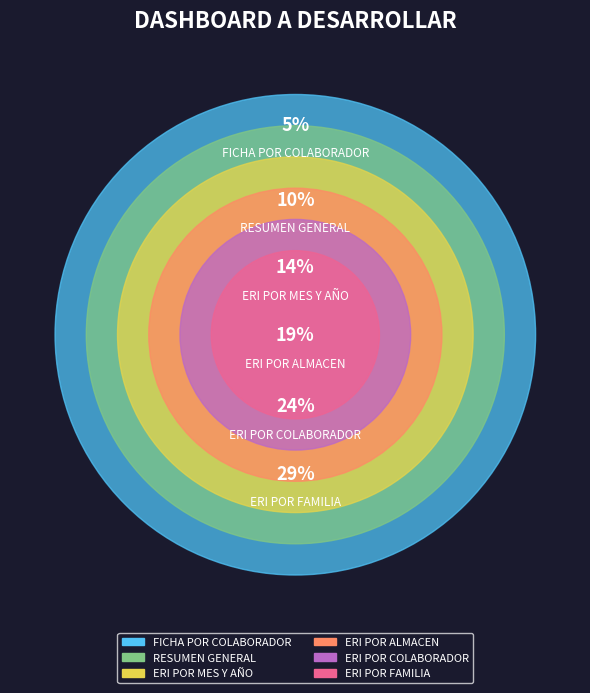

To the nearest percent, what is the difference between the largest and smallest slice percentages?

24%